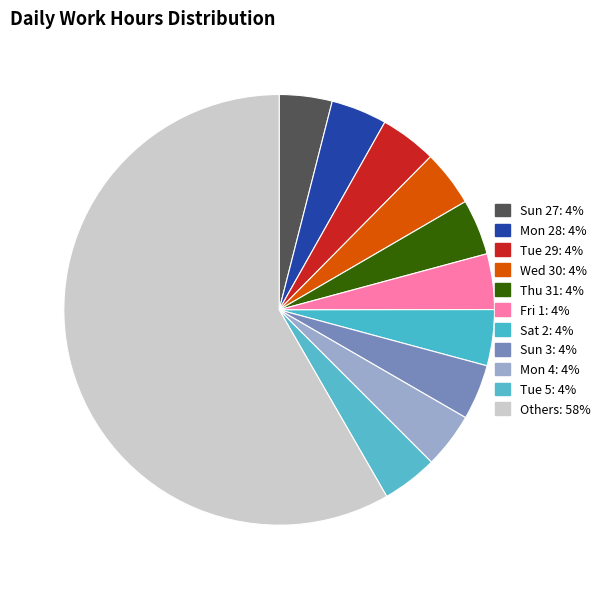

How many segments does this pie chart have?

11